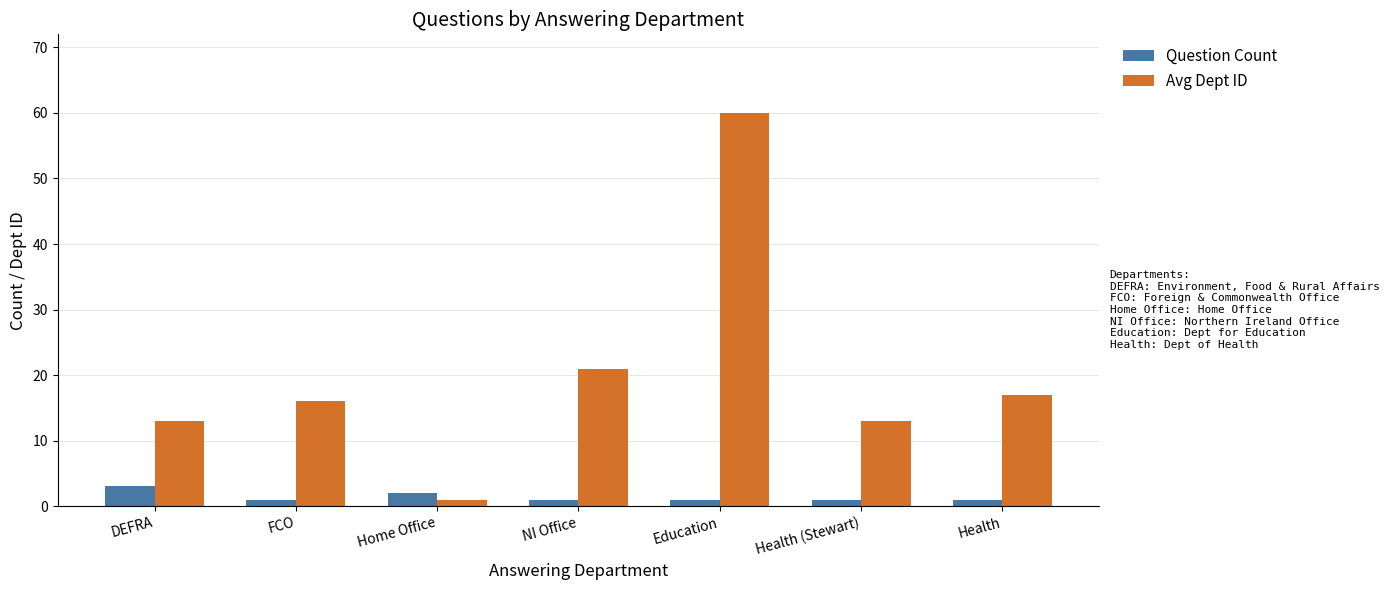

What is the highest value of the Avg Dept ID series?

60